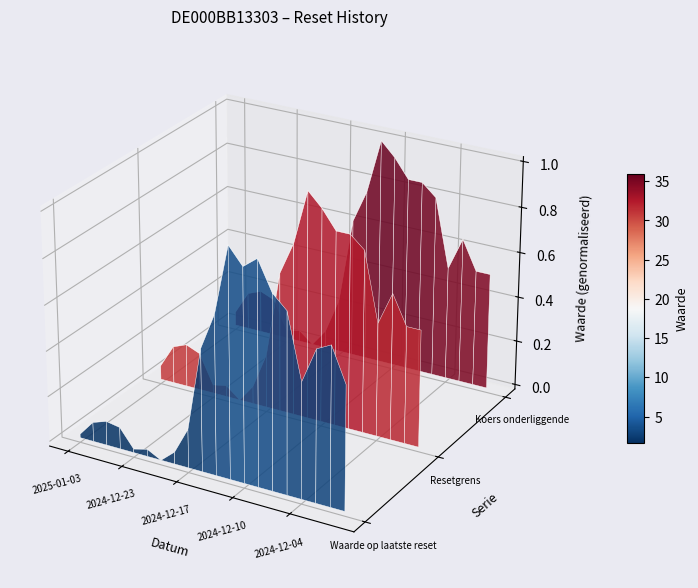

How many interior local valleys does the Koers onderliggende series have?

2